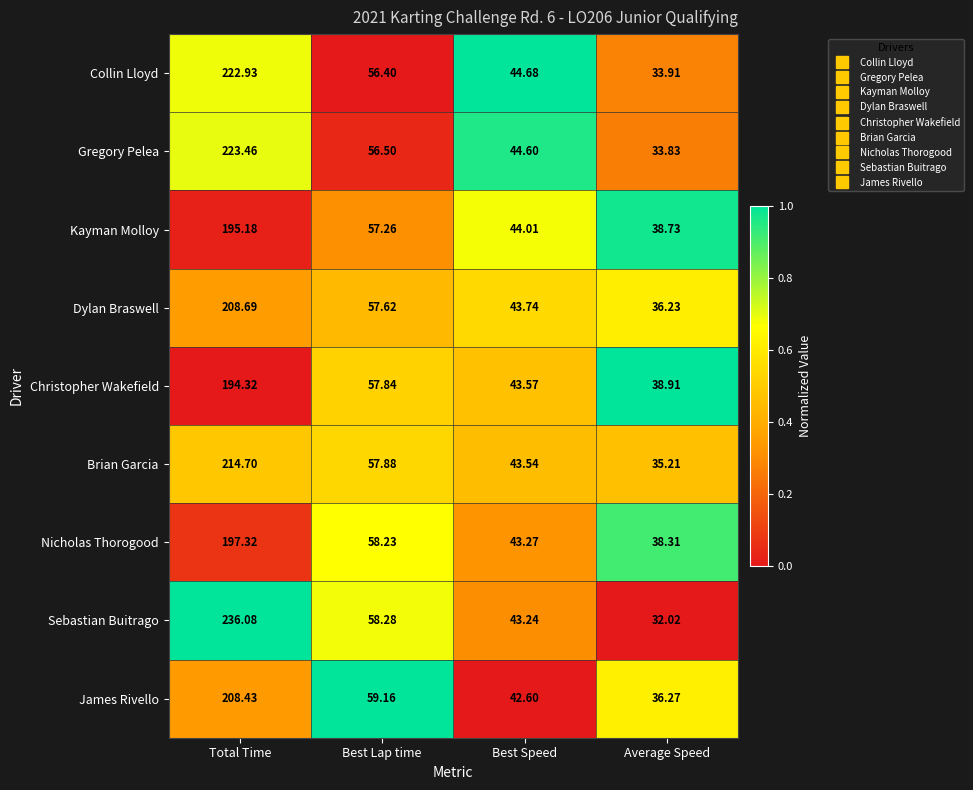

Which category has the lowest value across all series?

Average Speed